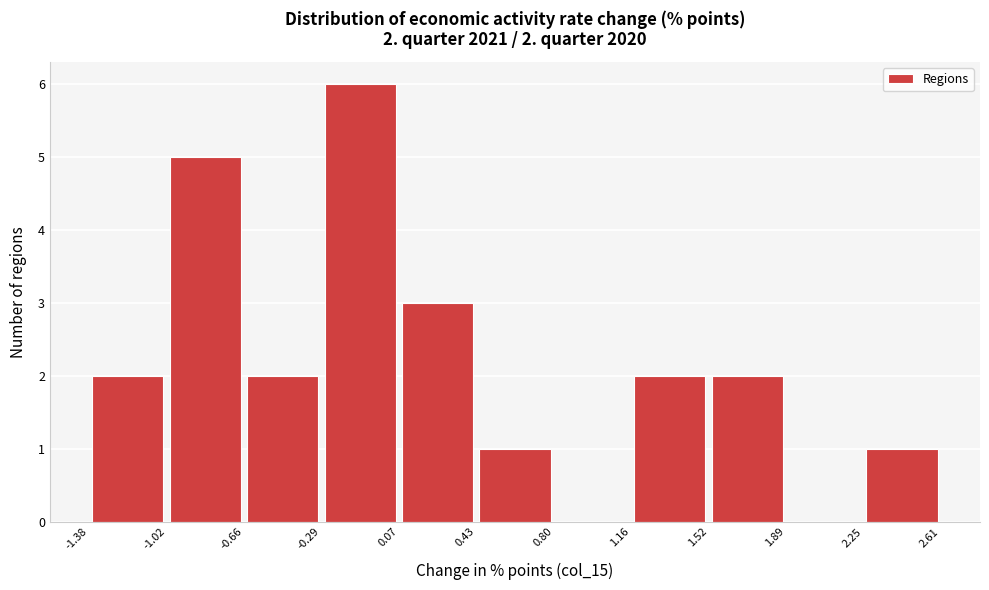

Which range on the x-axis has the tallest bar?

-0.29 to 0.07